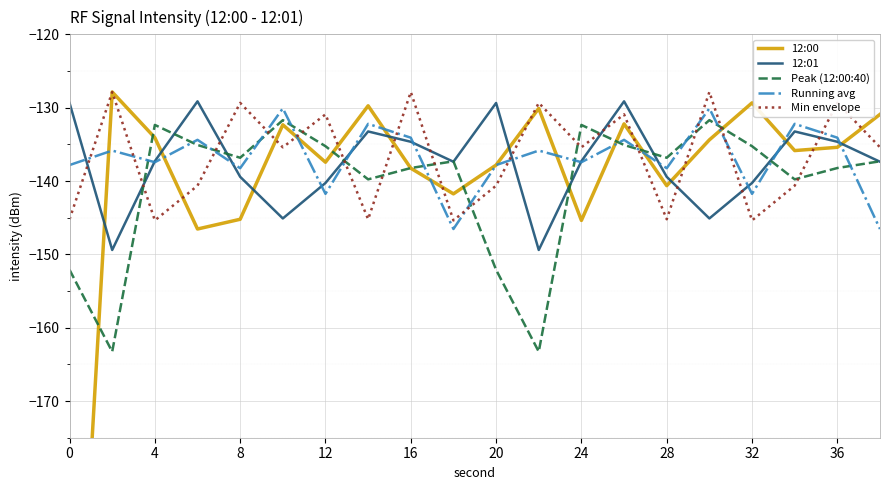

Is it true that Running avg equals -207.1 at 24?

False